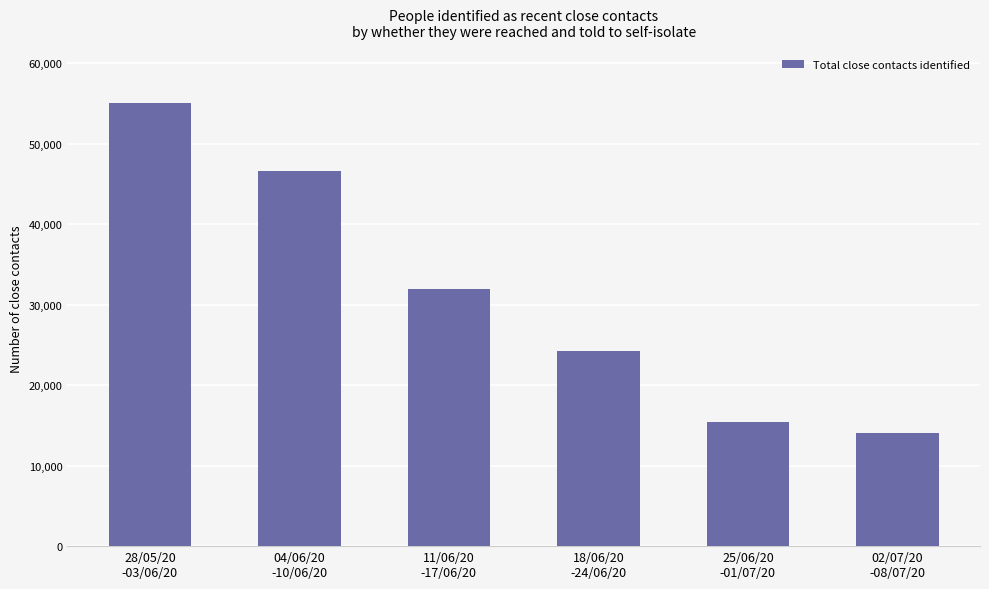

Rank the categories by value from highest to lowest.

28/05/20
-03/06/20, 04/06/20
-10/06/20, 11/06/20
-17/06/20, 18/06/20
-24/06/20, 25/06/20
-01/07/20, 02/07/20
-08/07/20